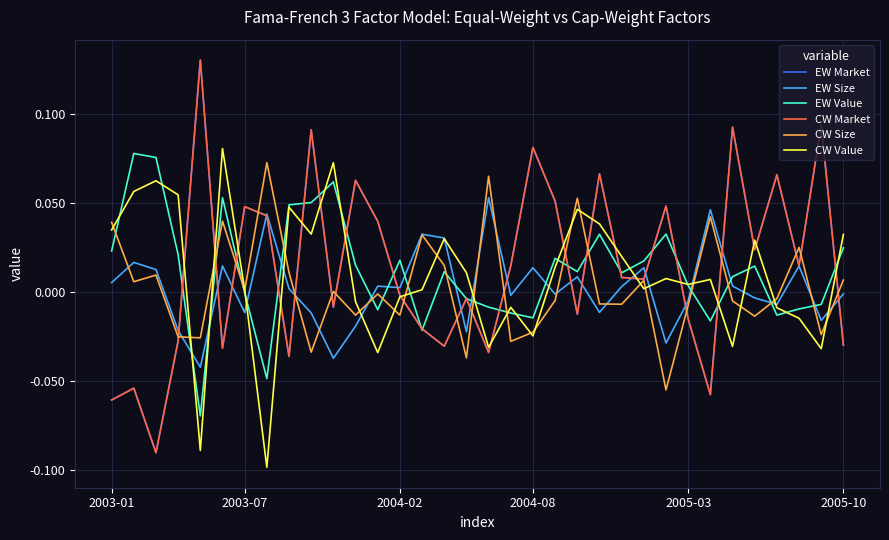

Which series has the largest total across all categories?

EW Market